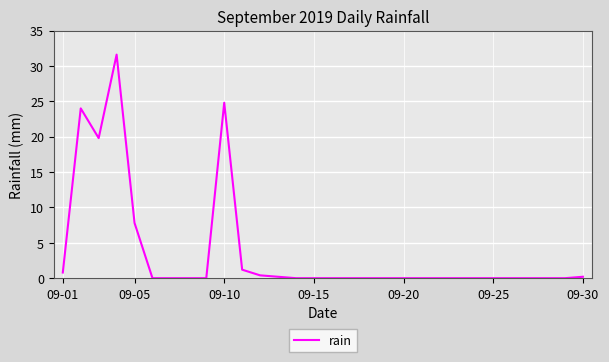

What is the difference between the maximum and minimum values?

31.6